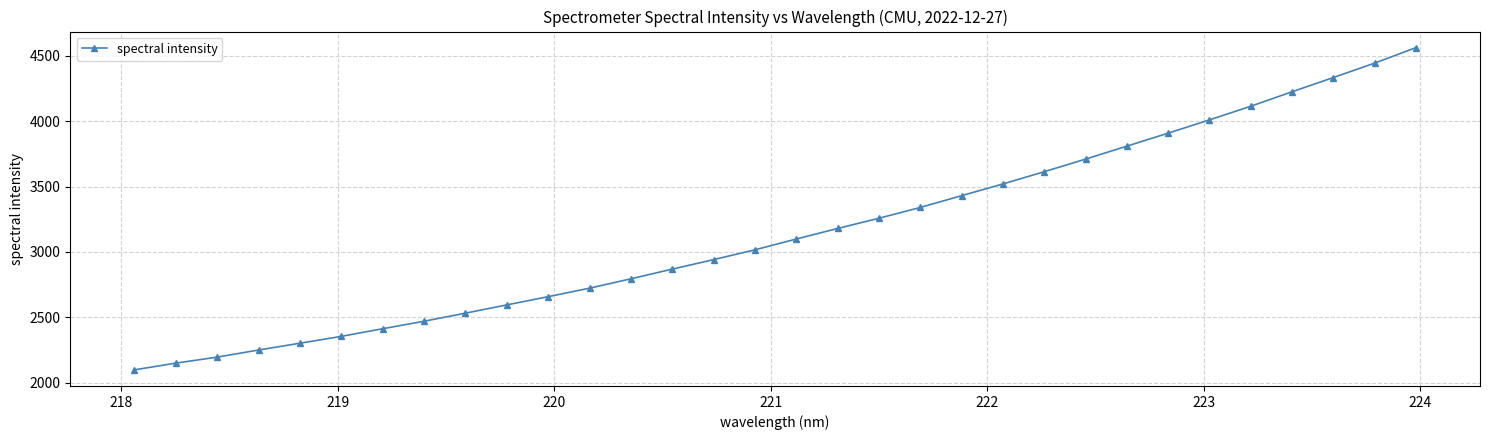

What is the average value?

3153.5